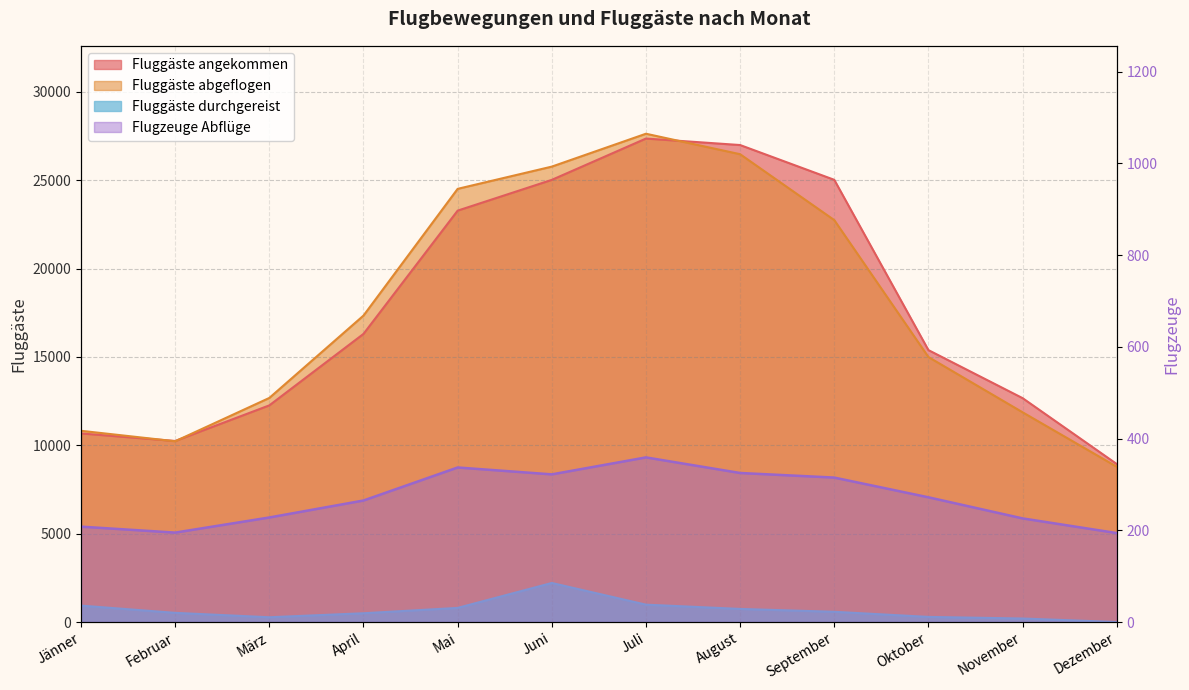

How many lines are shown in the chart?

4